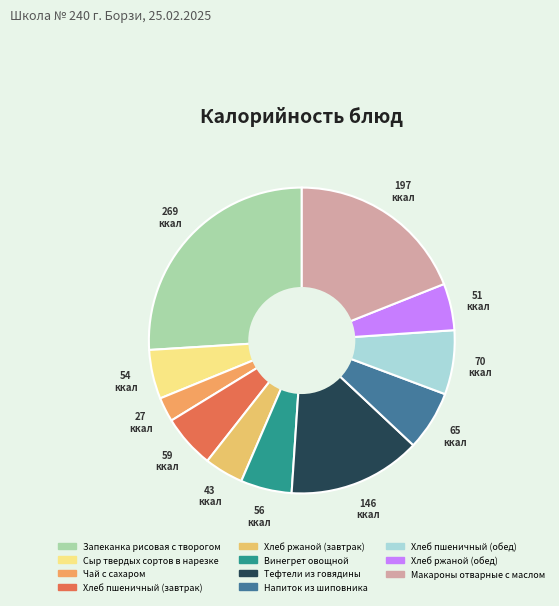

How many segments does this pie chart have?

11